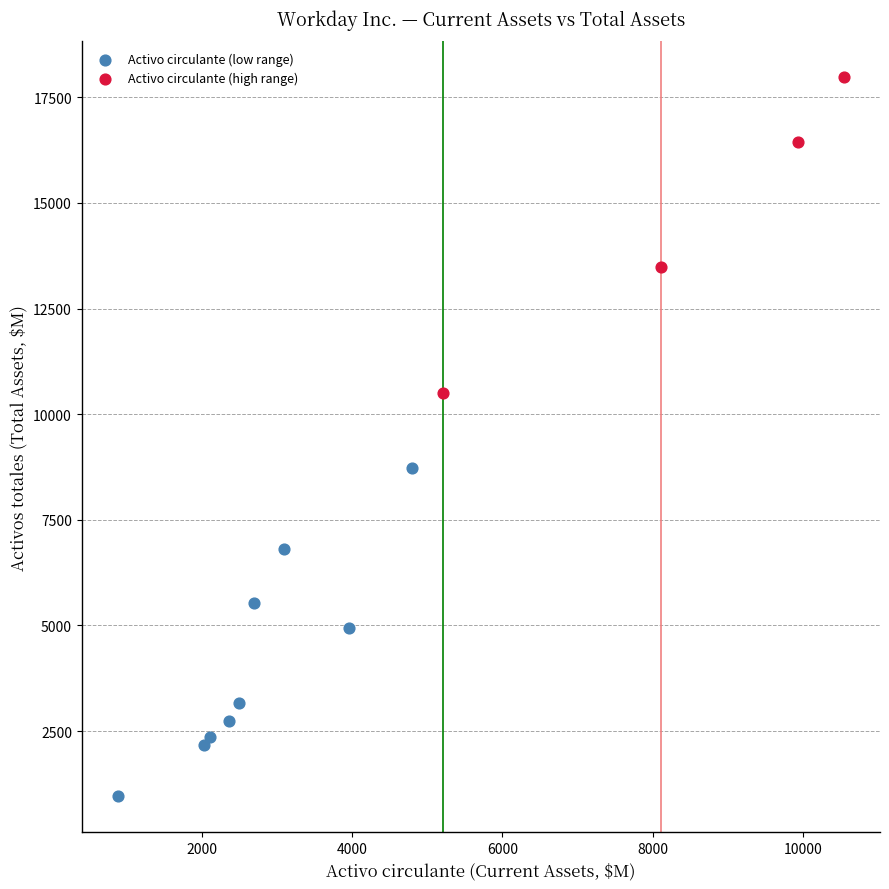

Which series contains the lowest Y value?

Activo circulante (low range)